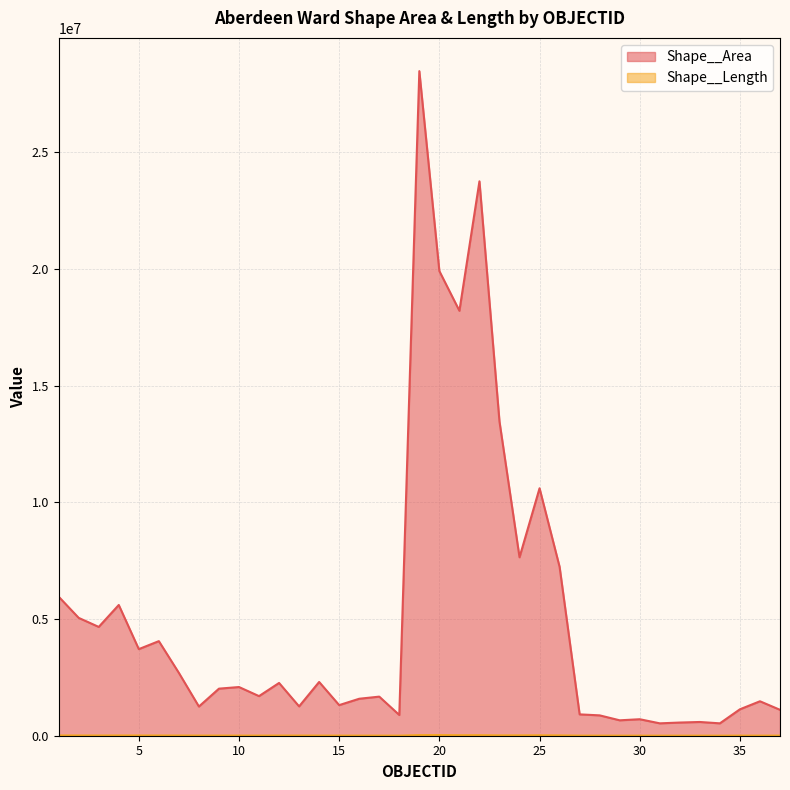

Count the number of categories in the chart.

37